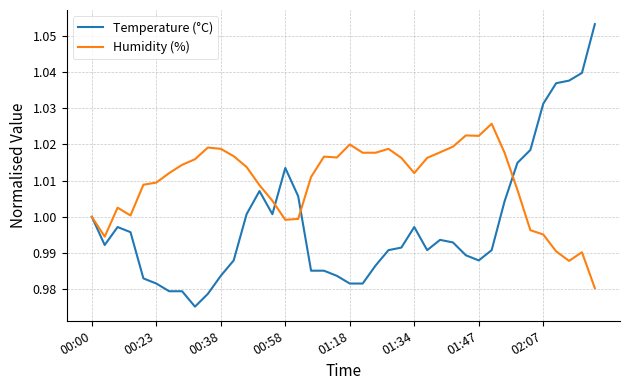

Which series has the largest total across all categories?

Humidity (%)